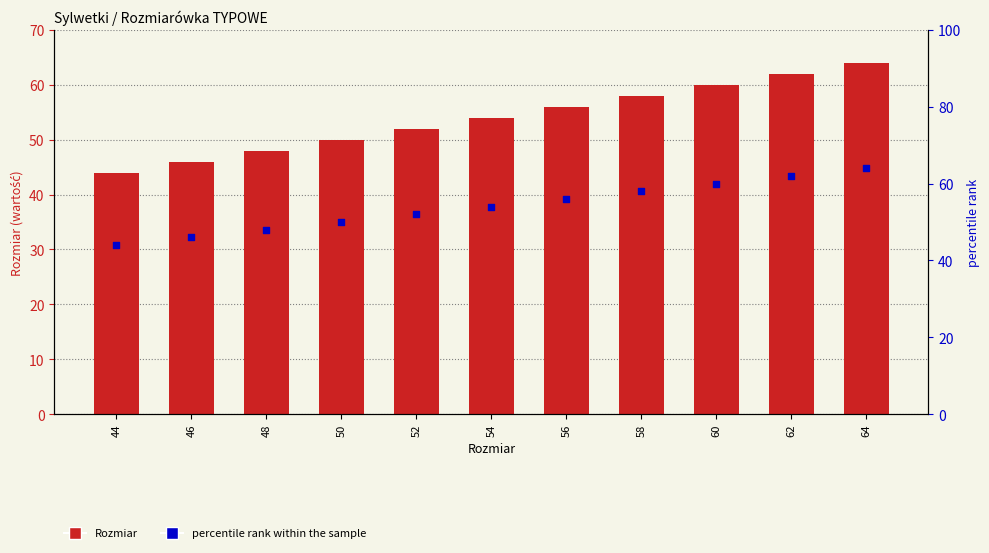

Which series has the largest Y range (max minus min)?

Rozmiar